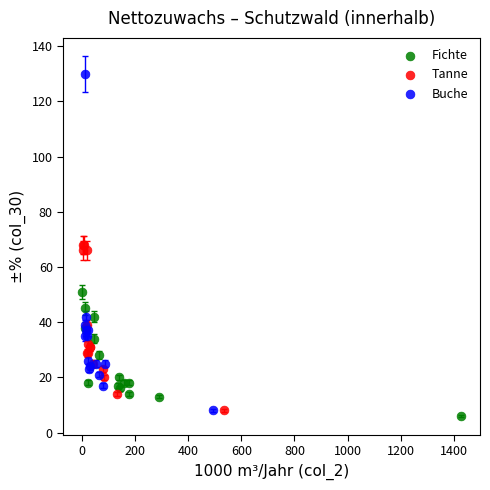

Which series has the largest Y range (max minus min)?

Buche